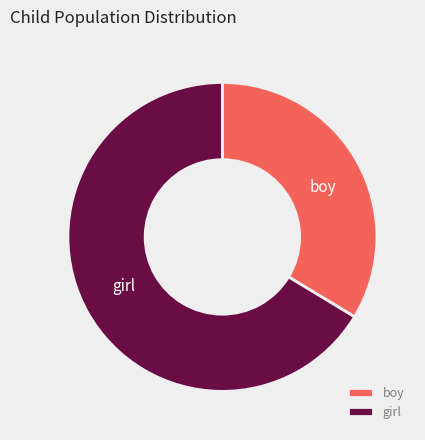

Which slice represents more than half of the pie?

girl